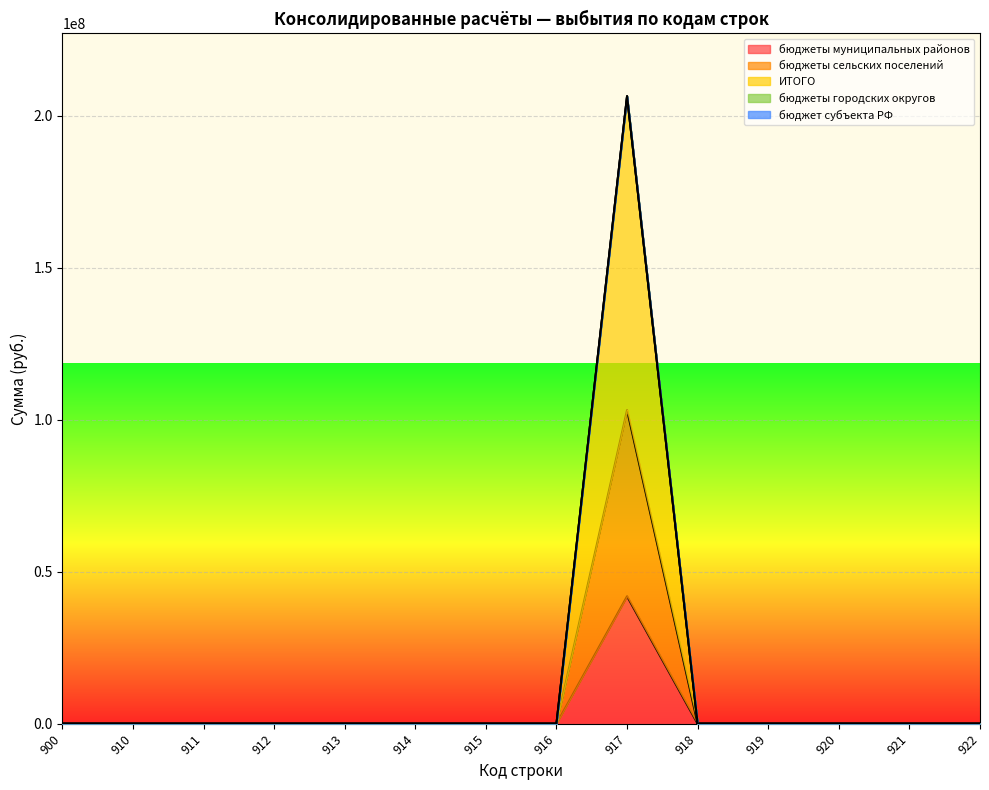

Between 911 and 912, which is larger?

911